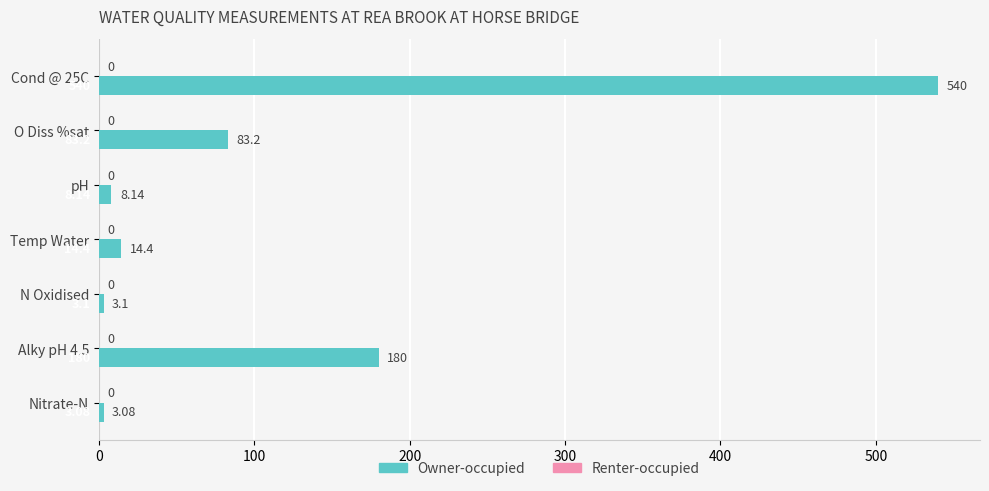

Which has a higher value, N Oxidised or O Diss %sat?

O Diss %sat